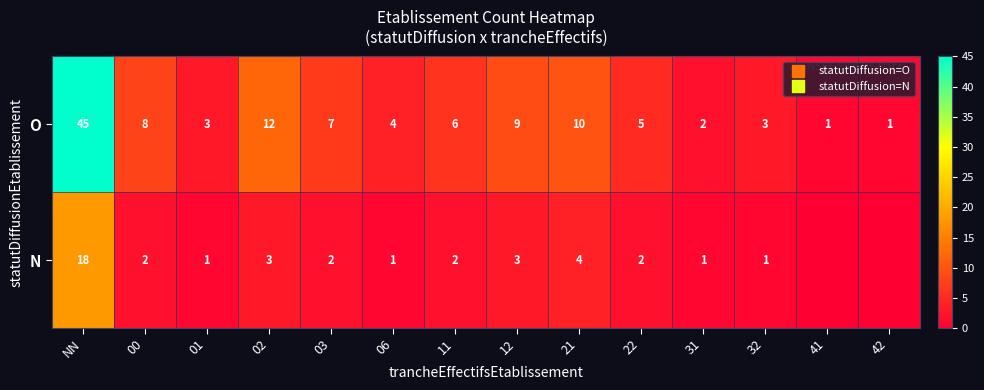

What is the difference between the maximum and second lowest values in the O series?

44